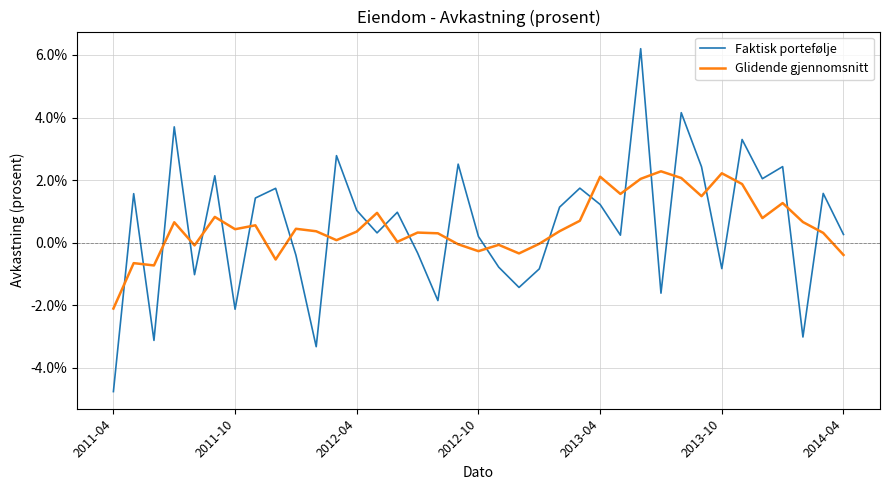

How many times do Glidende gjennomsnitt and Faktisk portefølje cross each other?

23